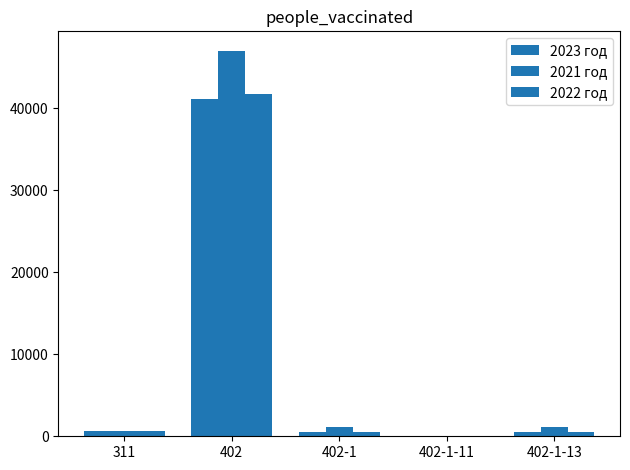

How many categories are shown in the chart?

5